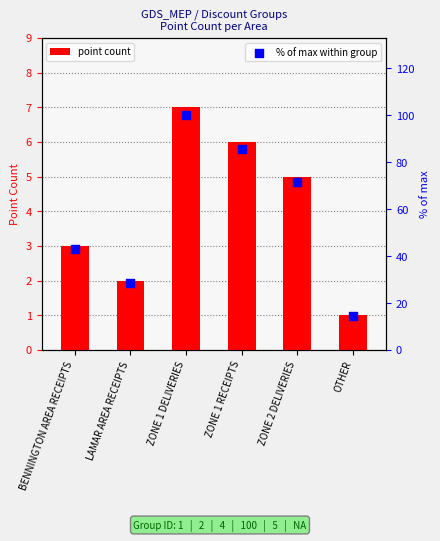

Which series has the largest total across all categories?

% of max within group